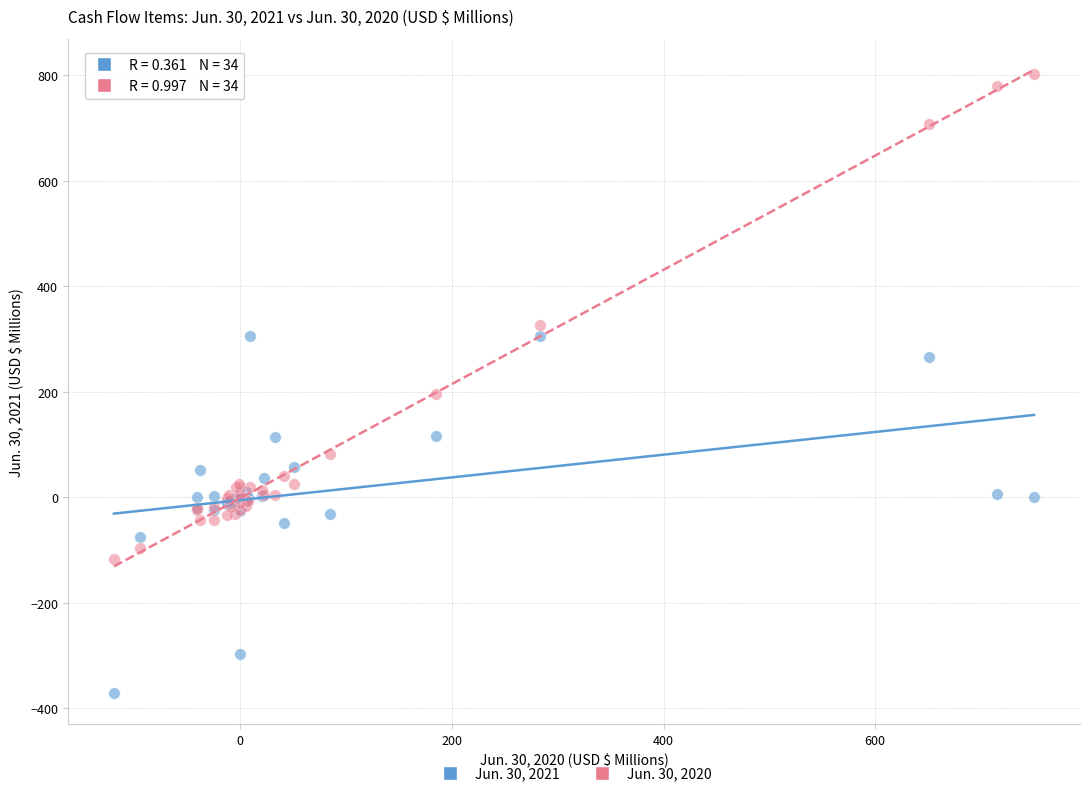

Across all series, what Y value is closest to 214?

194.7